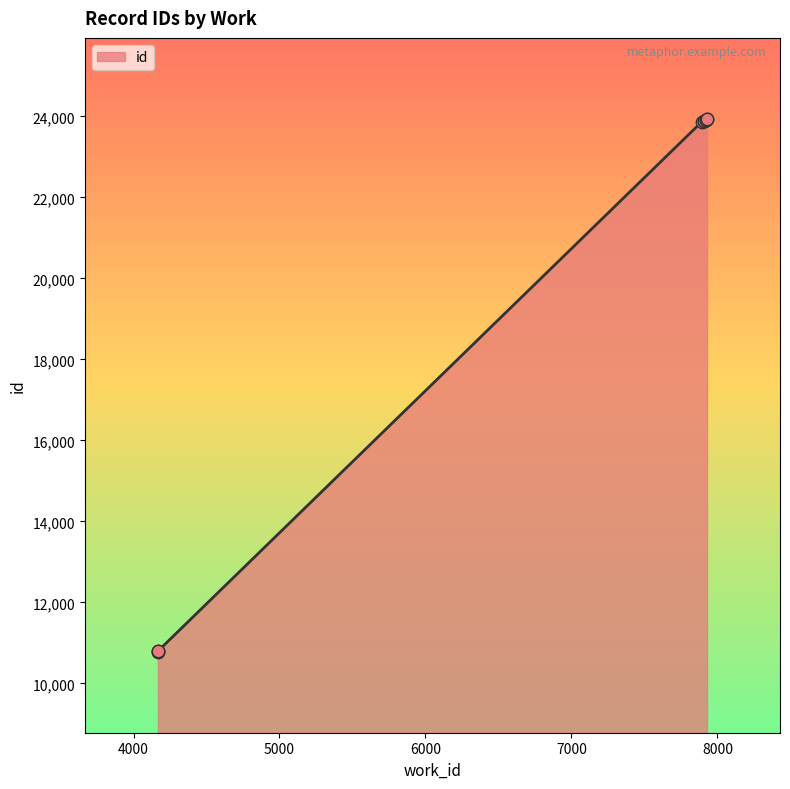

Between 4167 and 7921, which is larger?

7921